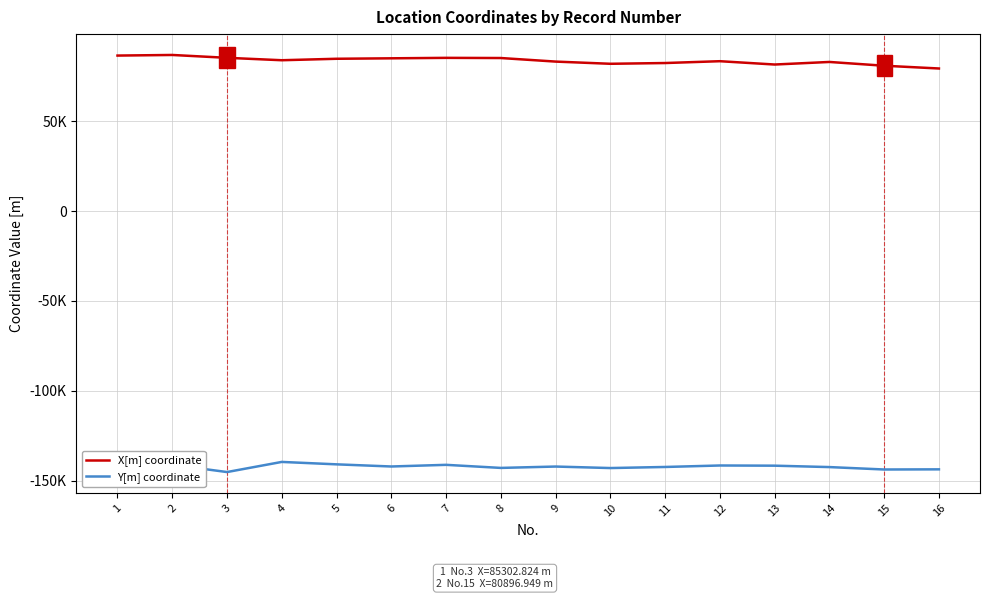

What is the difference between the maximum and minimum values in the X[m] coordinate series?

7525.8